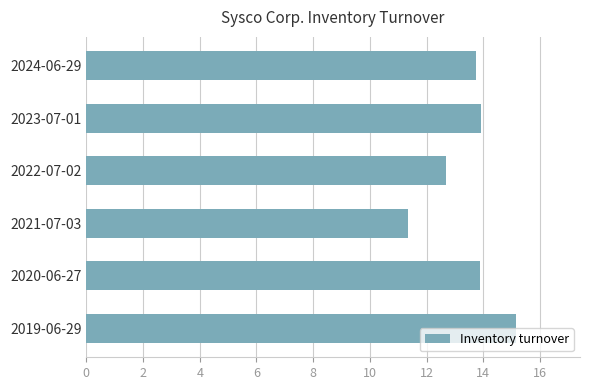

What is the average value?

13.5